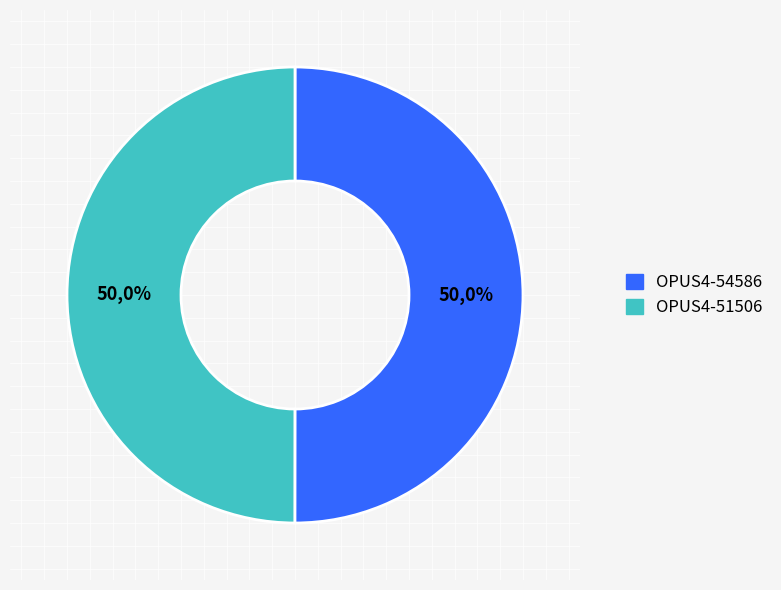

To the nearest percent, what is the average slice percentage?

50%